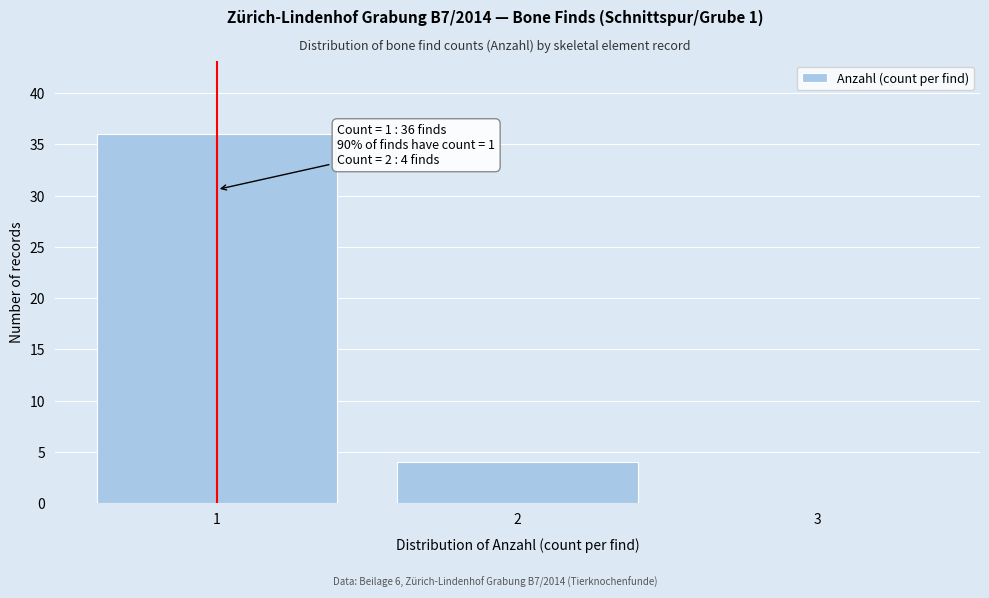

Reading left to right, transcribe all the data shown in this chart.

1=36	2=4	3=0